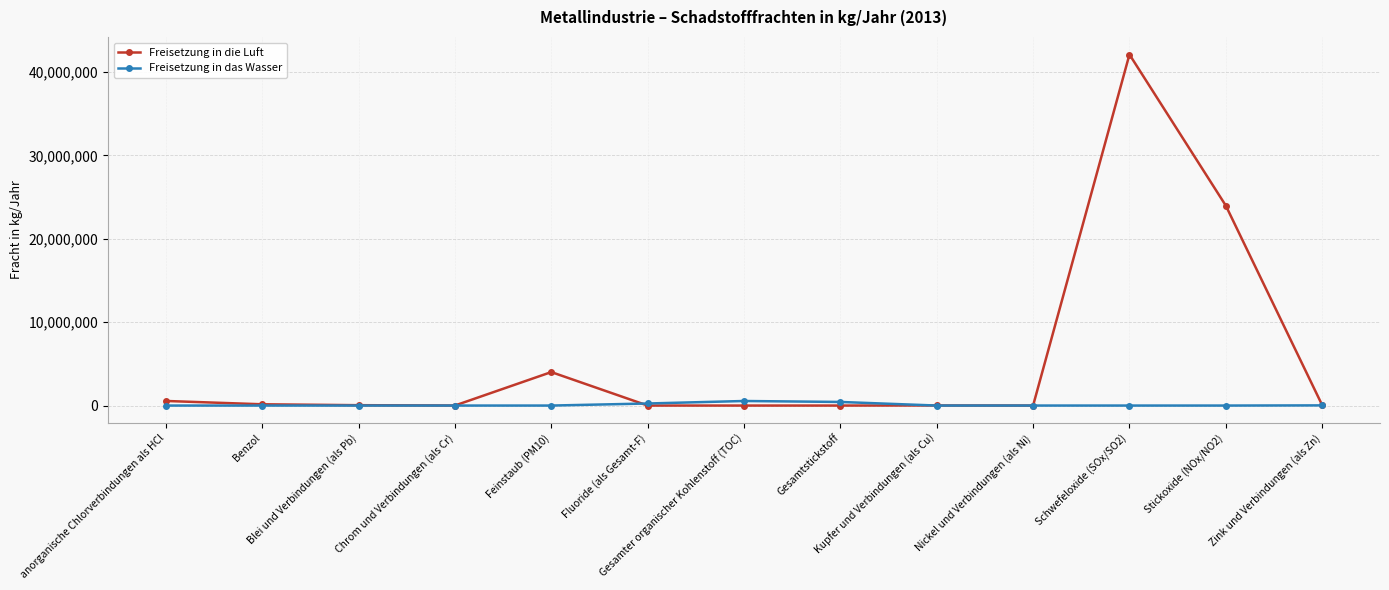

At which category is the sum across all series the highest?

Schwefeloxide (SOx/SO2)